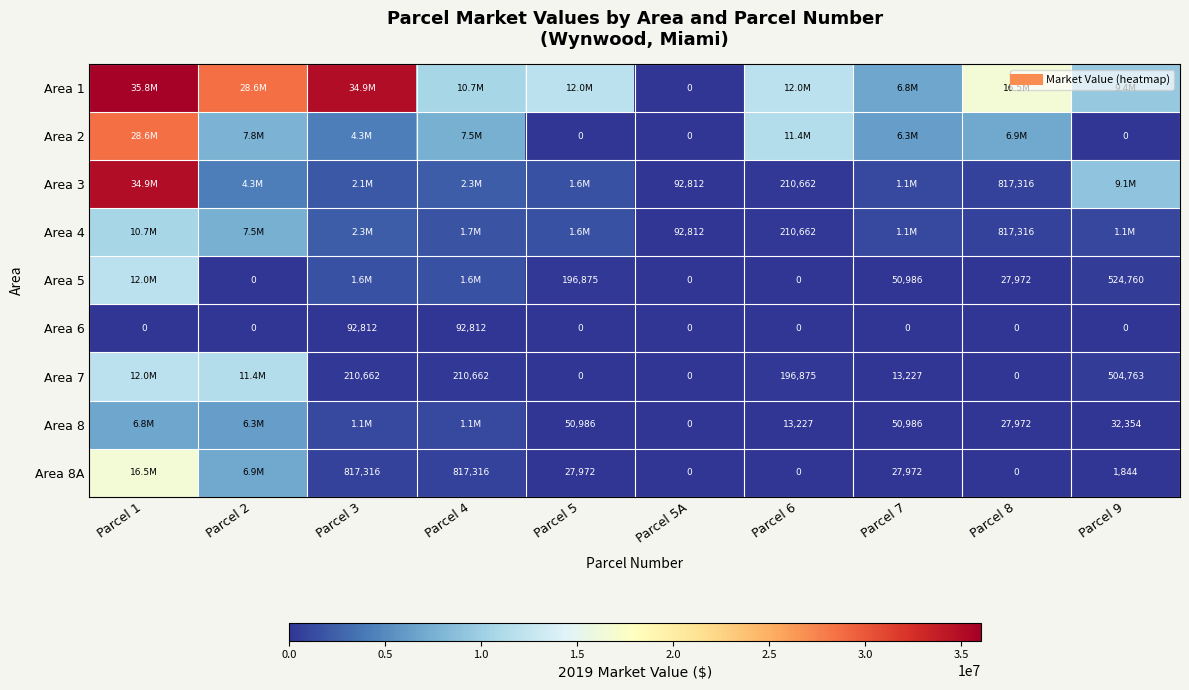

How many data points in Area 4 are less than 1575000?

5